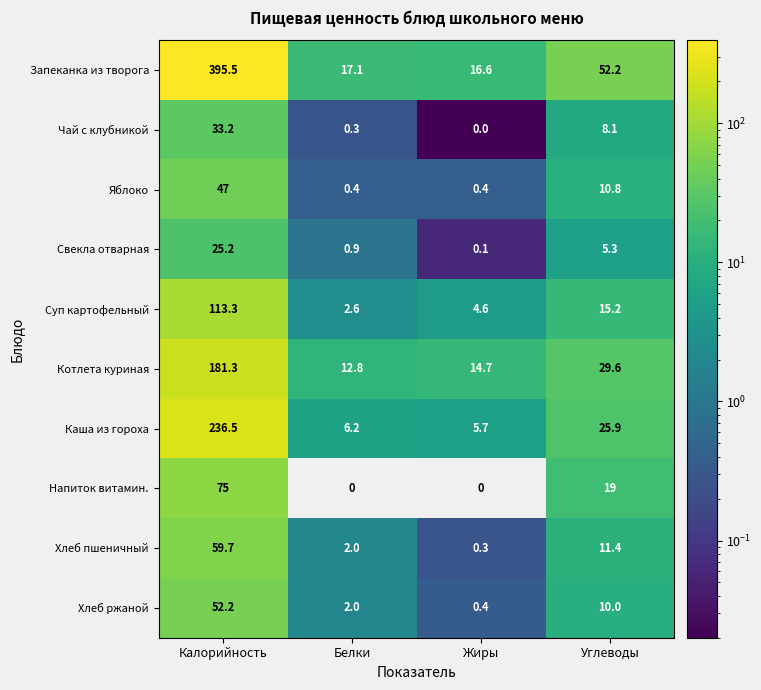

What is the sum of the Хлеб пшеничный values at Белки and Жиры?

2.3